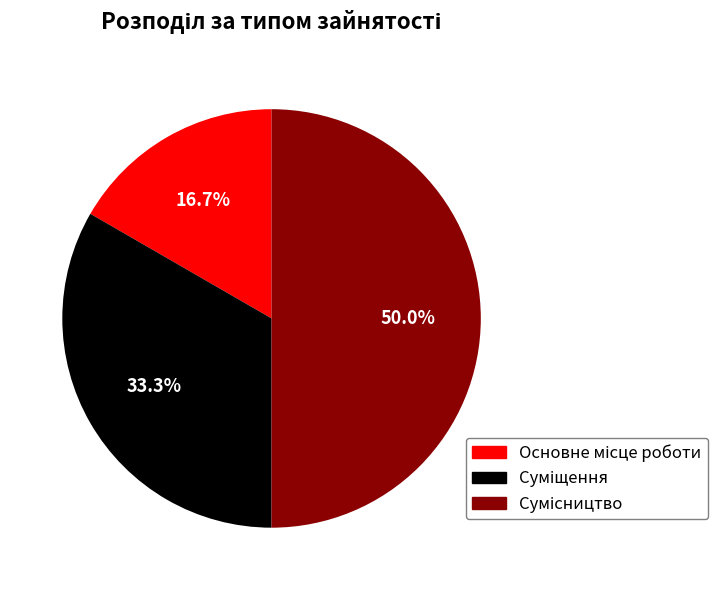

Which category has the smallest portion of the pie?

Основне місце роботи